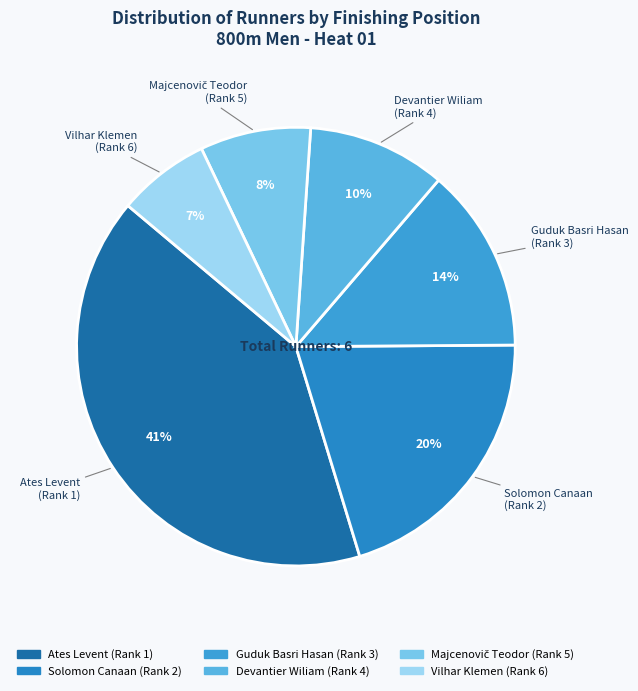

Does Vilhar Klemen account for over 50% of the chart?

No